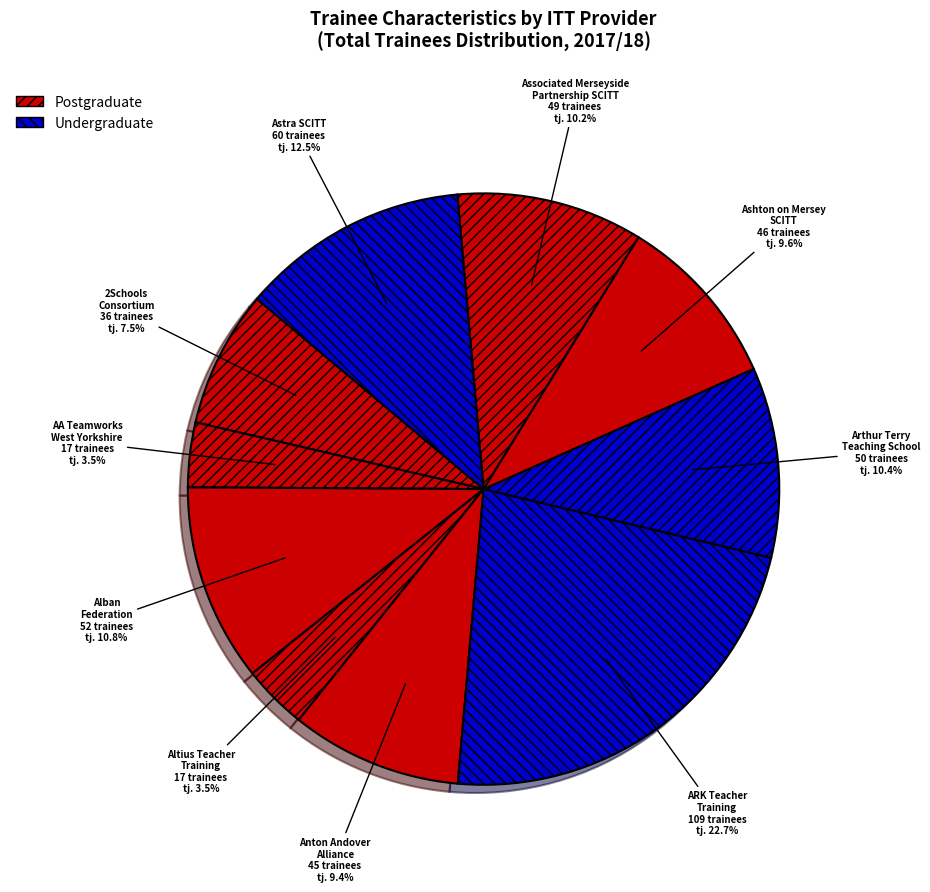

Count the number of slices in the pie.

10